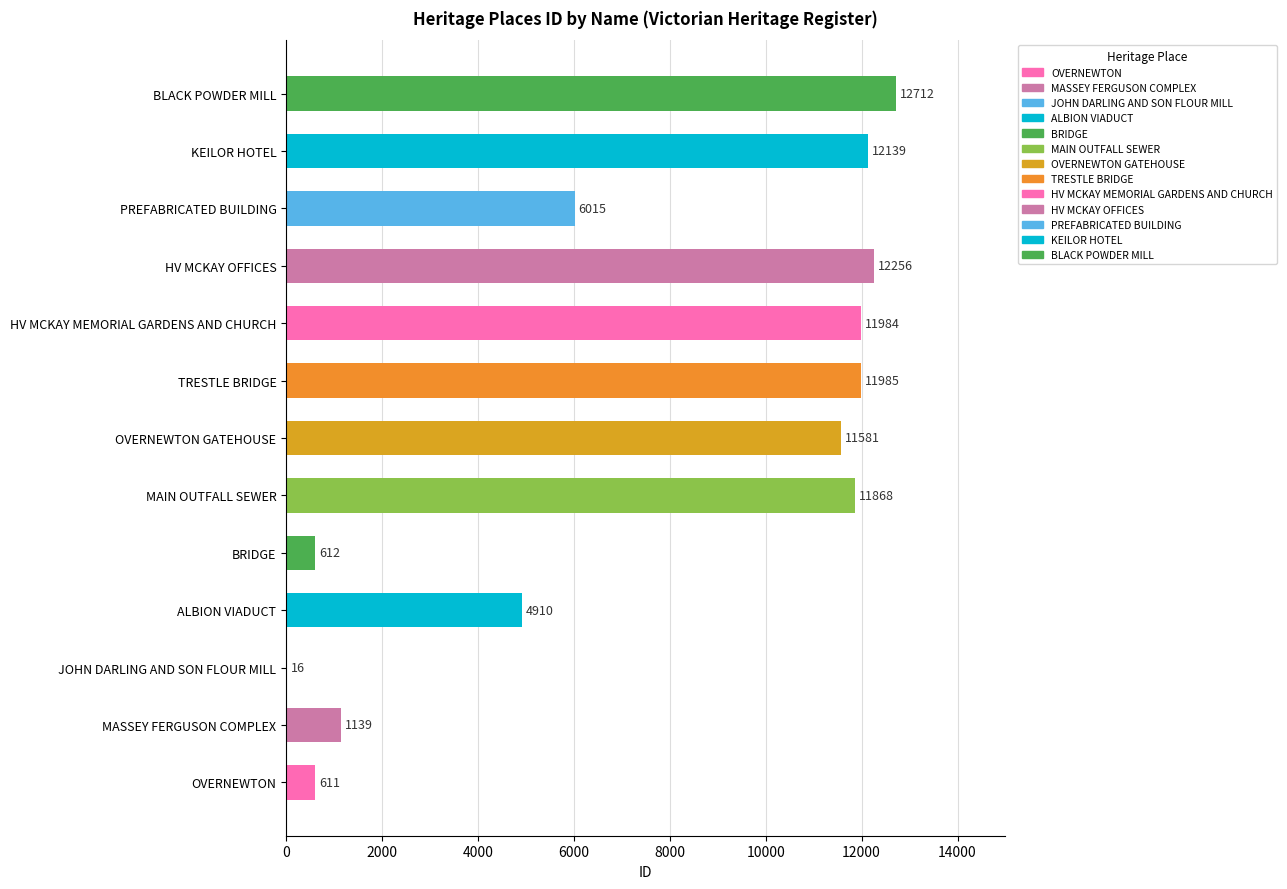

What is the greatest value displayed?

12712